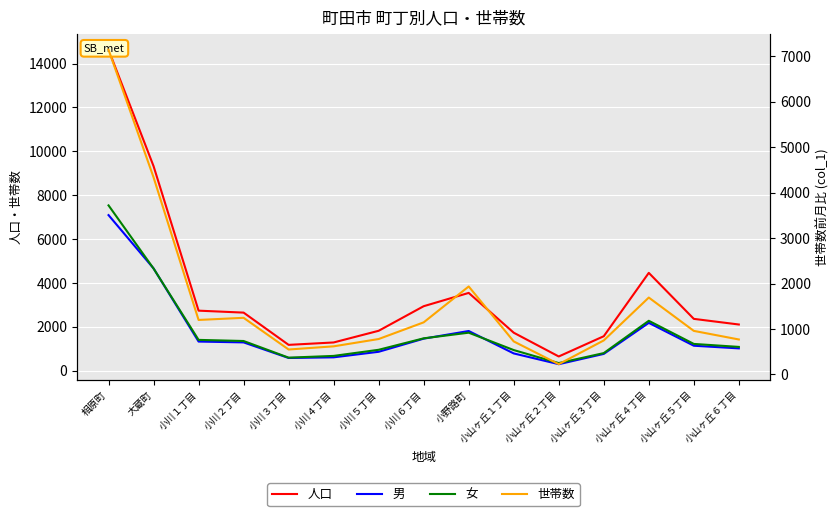

How many times do 女 and 男 cross each other?

4